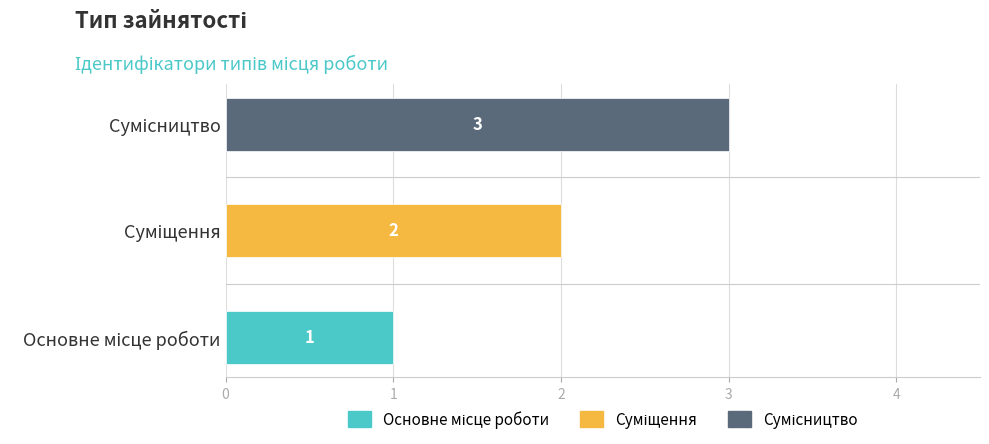

Count the values in the range 1 to 3.

3